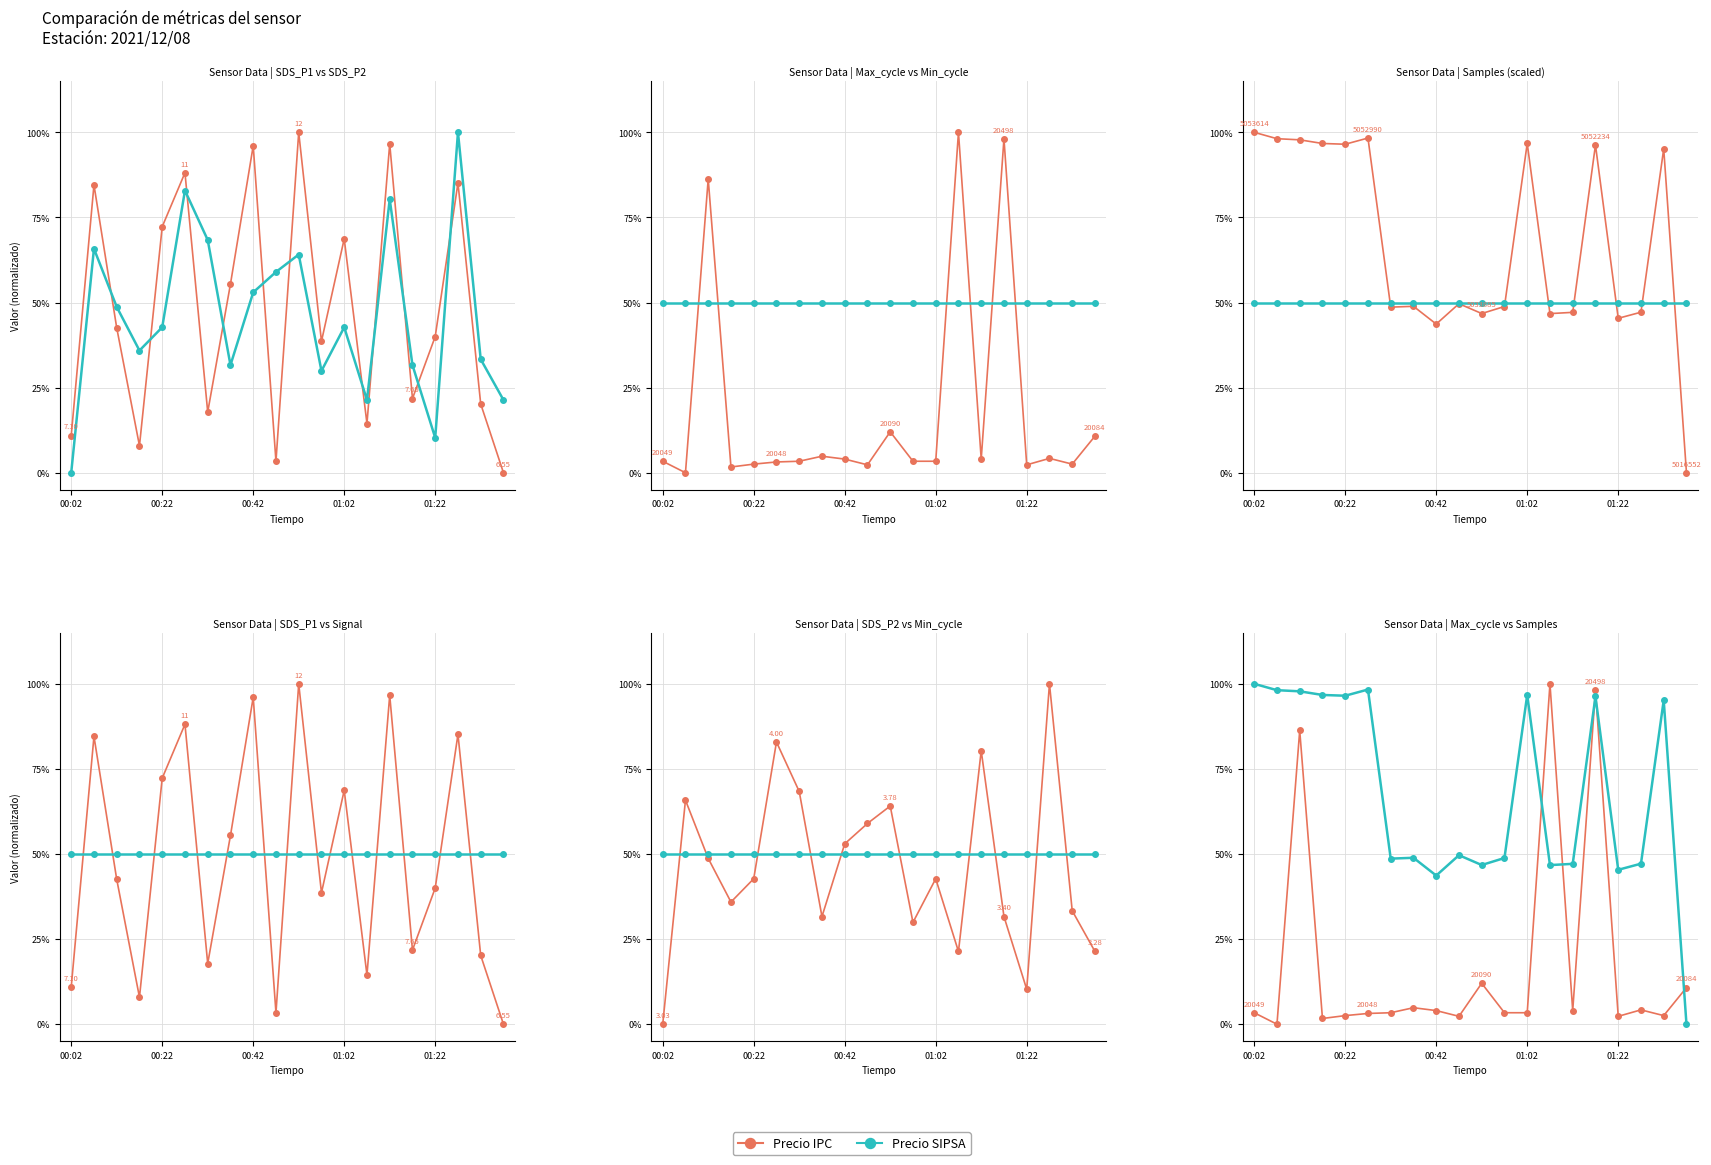

How many lines are shown in the chart?

2